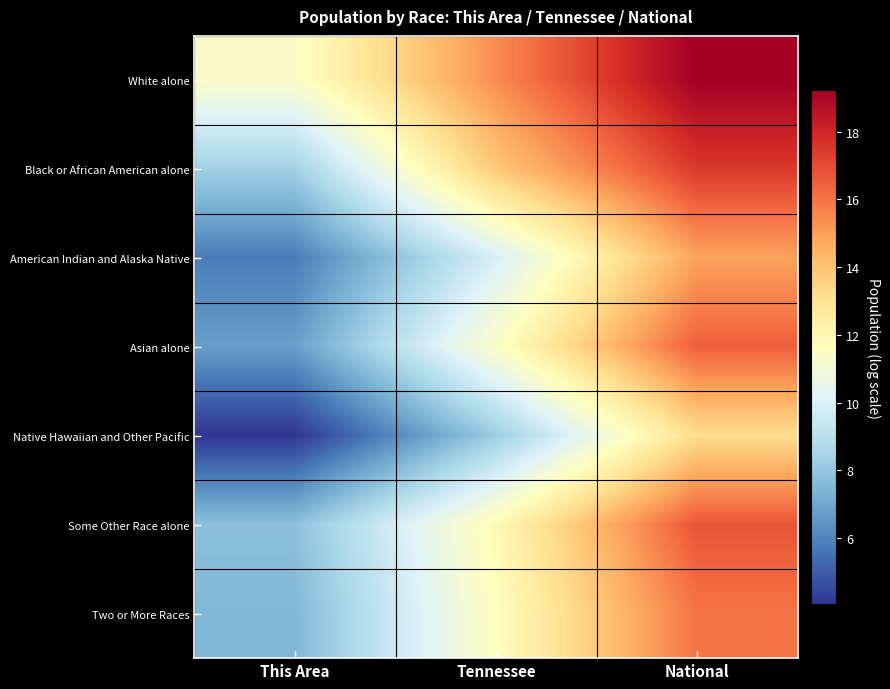

What is the total value across all series at This Area?

51.6